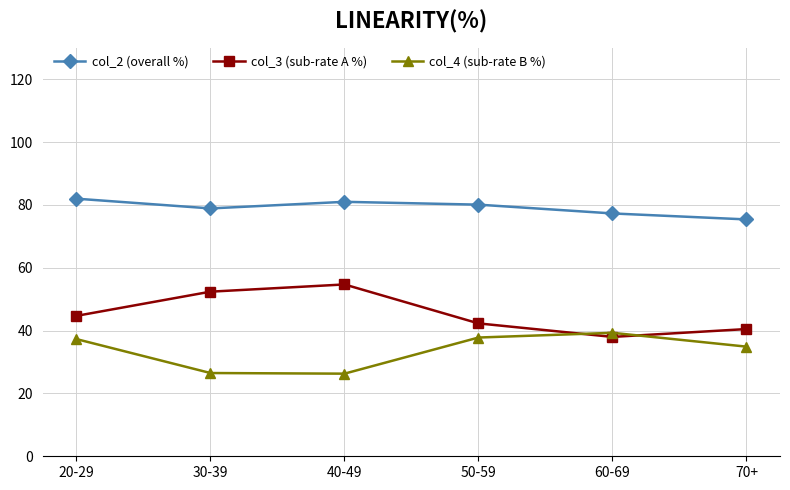

What is the difference between the highest and lowest values at 60-69?

39.3